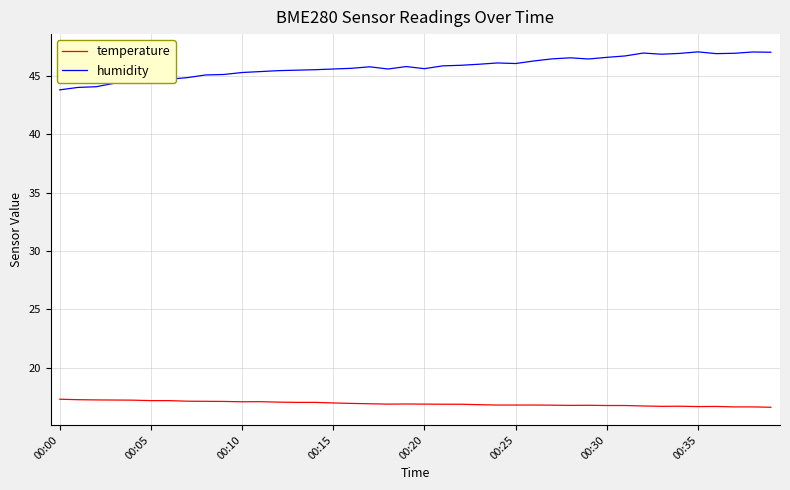

Which series has the largest range (max minus min)?

humidity